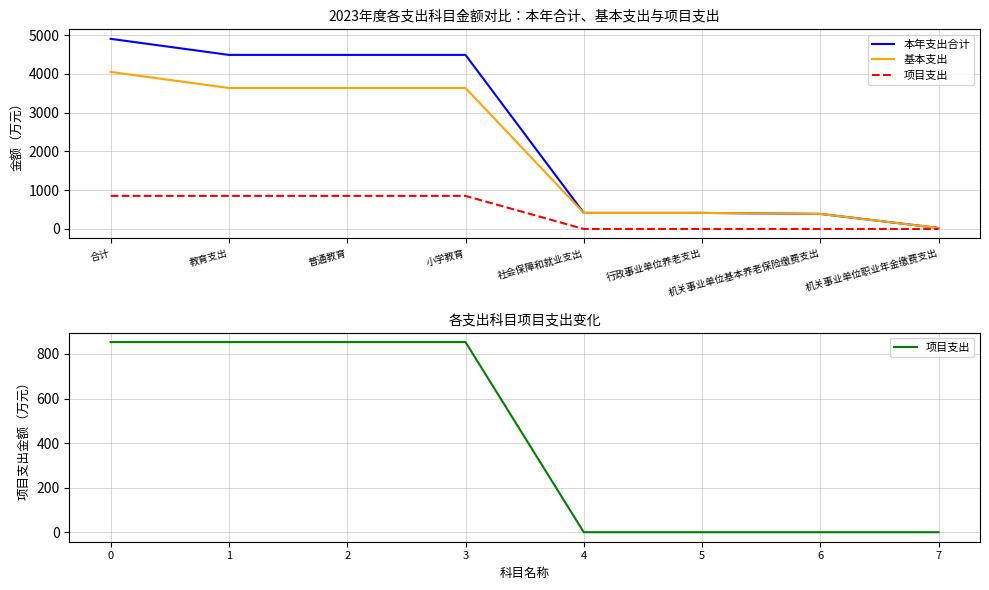

Rank the series by their maximum value, from highest to lowest.

本年支出合计, 基本支出, 项目支出